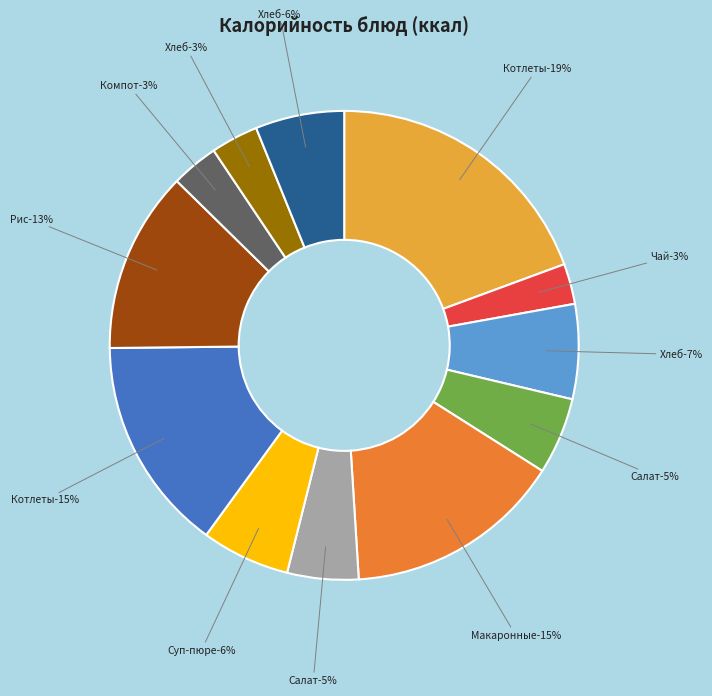

How many segments does this pie chart have?

12